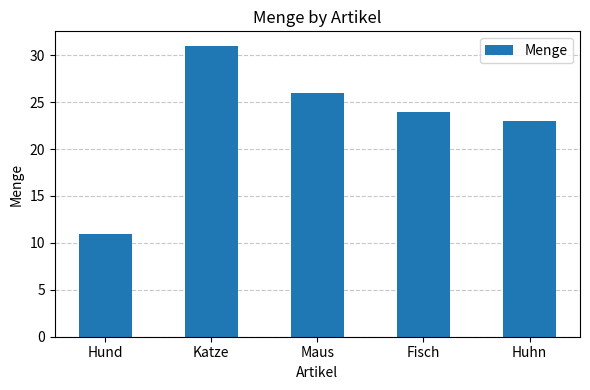

What is the change in value from Hund to Fisch?

+13